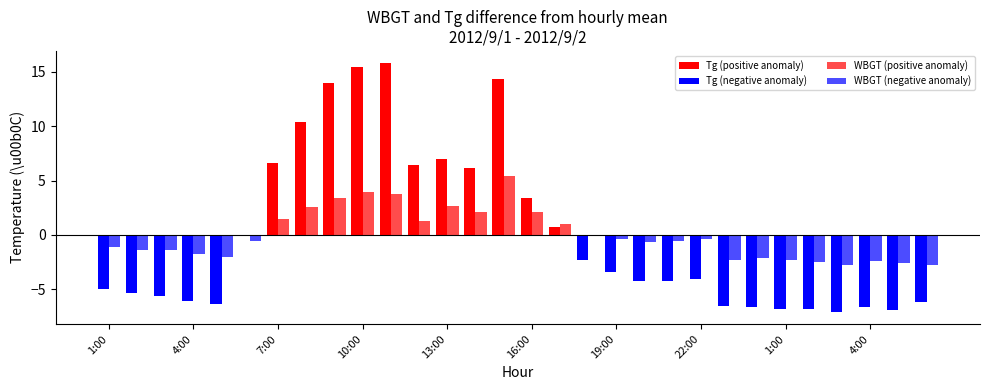

Which series has the widest spread of values?

Tg